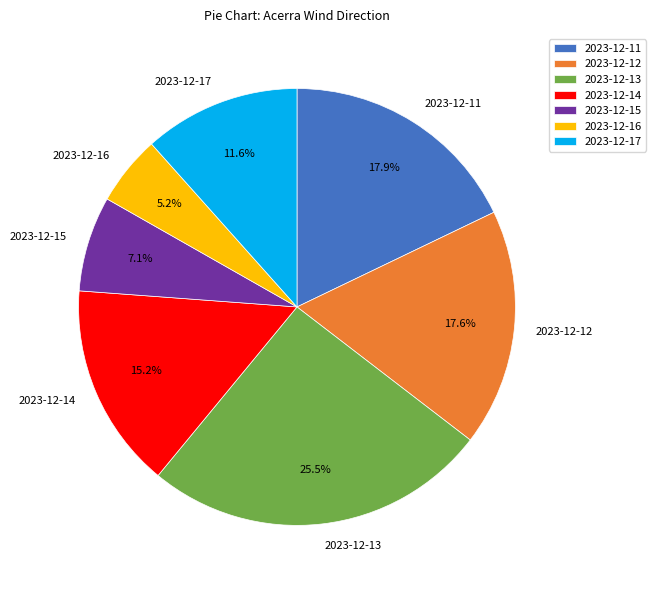

To the nearest percent, what portion does 2023-12-17 represent?

12%